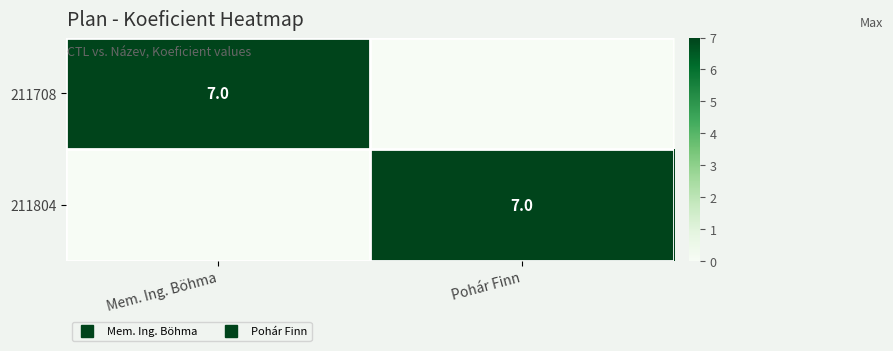

Which series has the widest spread of values?

211708